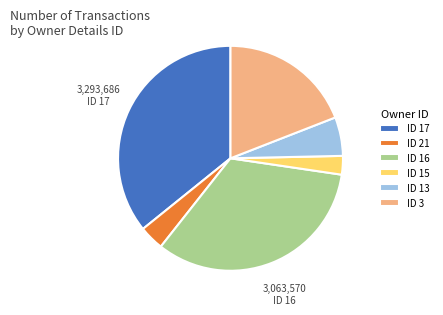

Combined, do ID 17 and ID 16 account for over 50%?

Yes